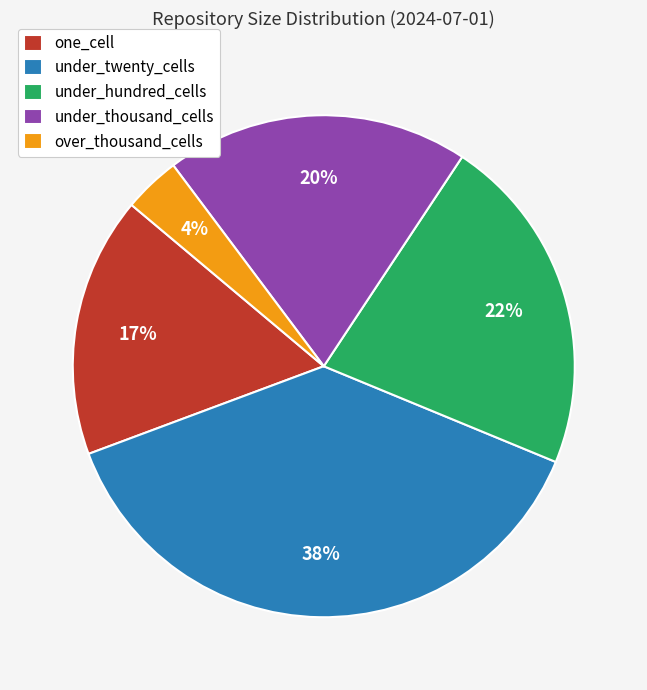

Approximately how many times larger is the value at under_hundred_cells compared to under_twenty_cells?

0.6